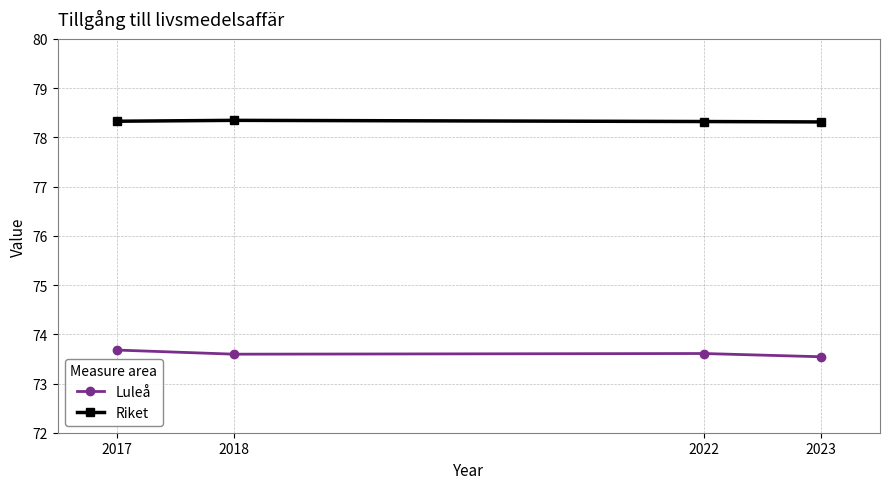

How many Riket values are between 78 and 79?

4